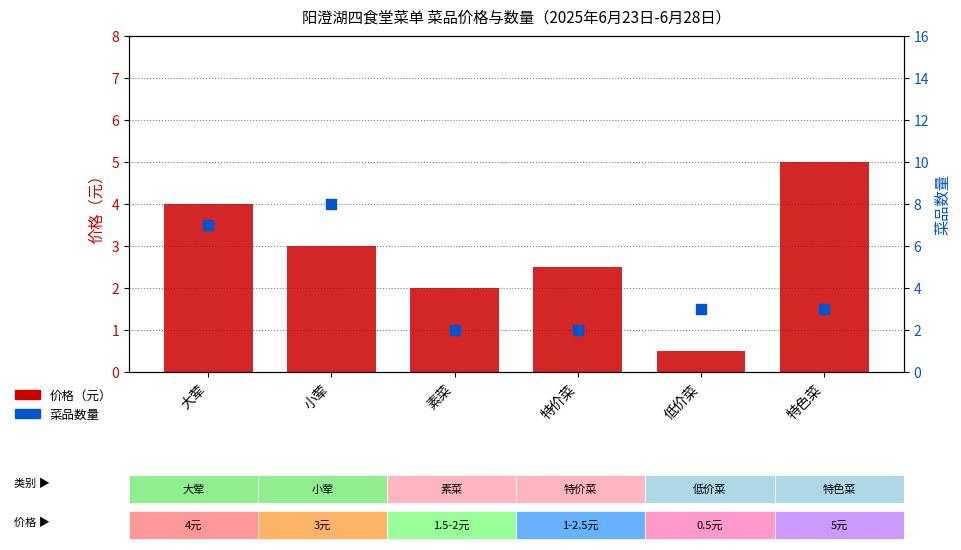

Between 特价菜 and 小荤, which is larger?

小荤